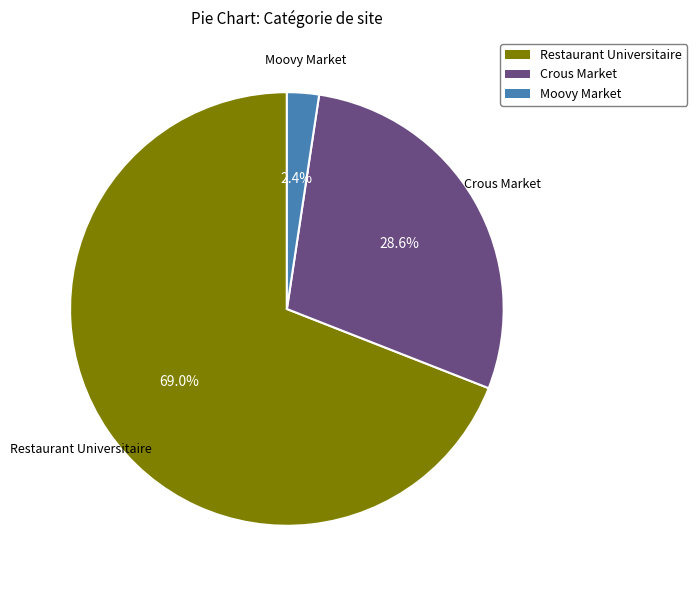

What is the majority slice?

Restaurant Universitaire